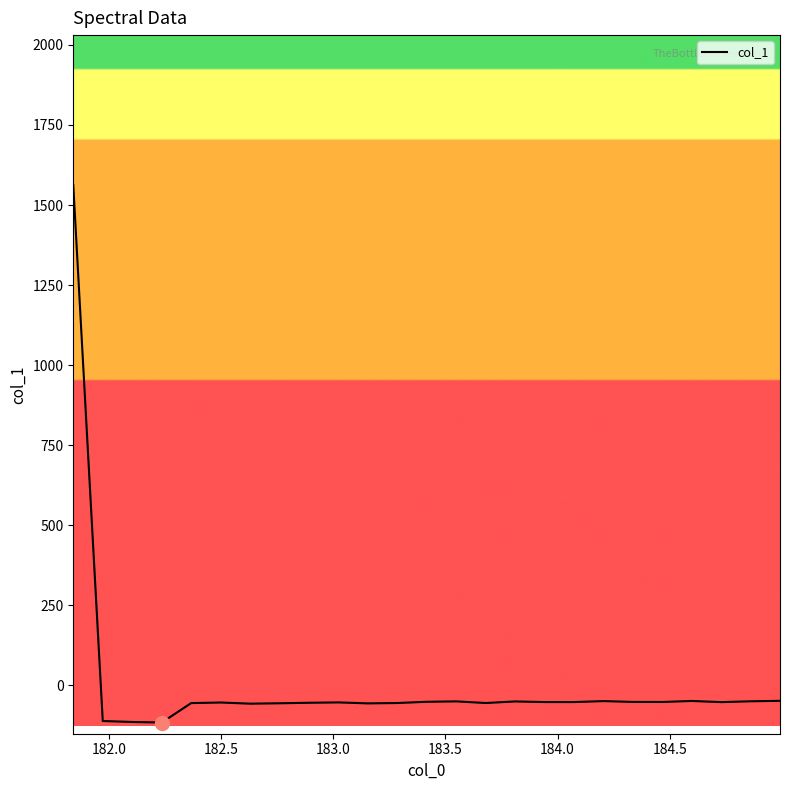

What is the minimum value shown in the chart?

-116.3